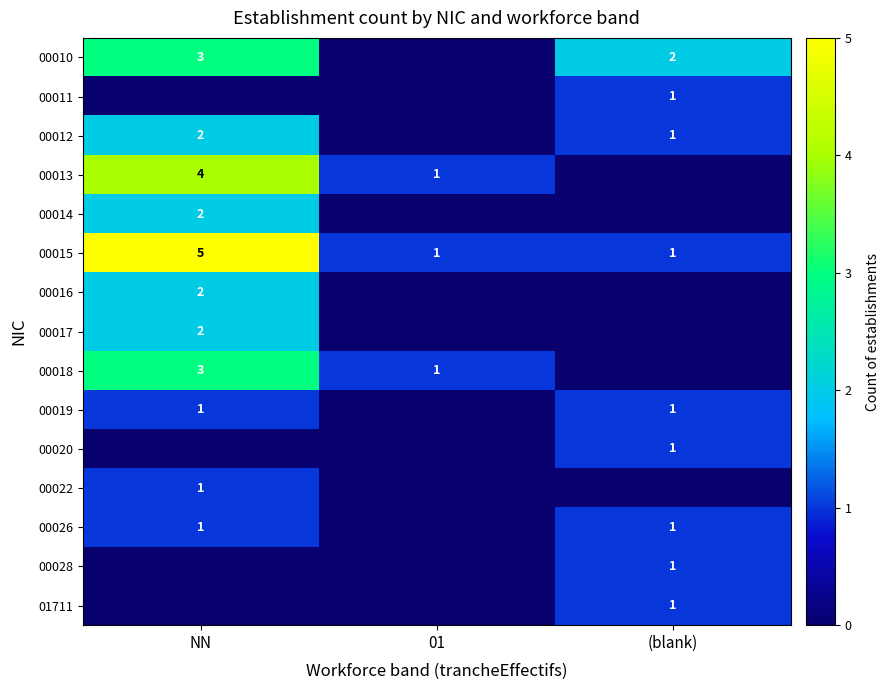

True or false: 00019 has a value of 1 at NN.

True